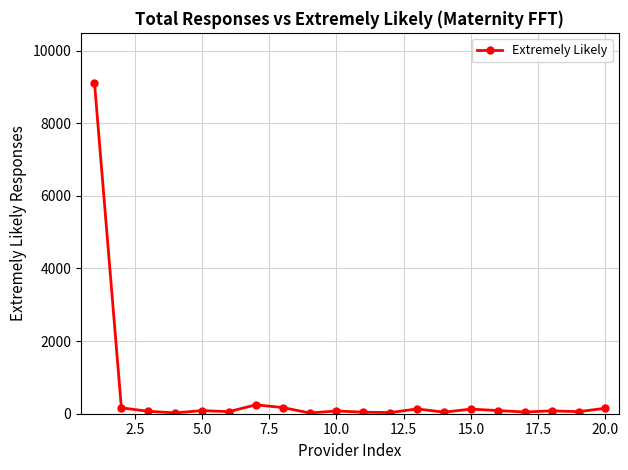

What is the greatest value displayed?

9120